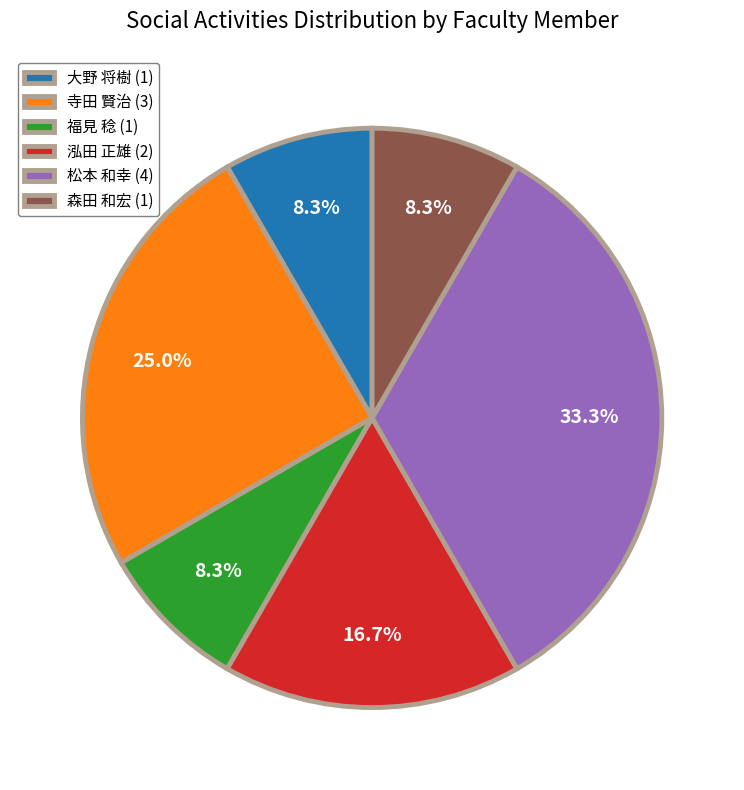

What is the ratio of the value at 福見 稔 (1) to the value at 森田 和宏 (1)?

1.0